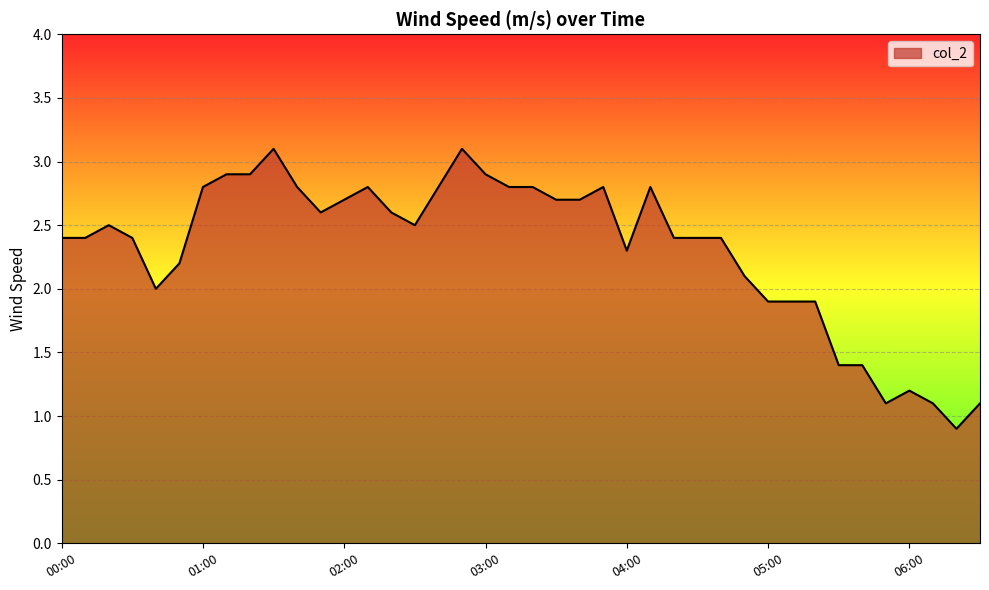

What is the minimum value shown in the chart?

0.9